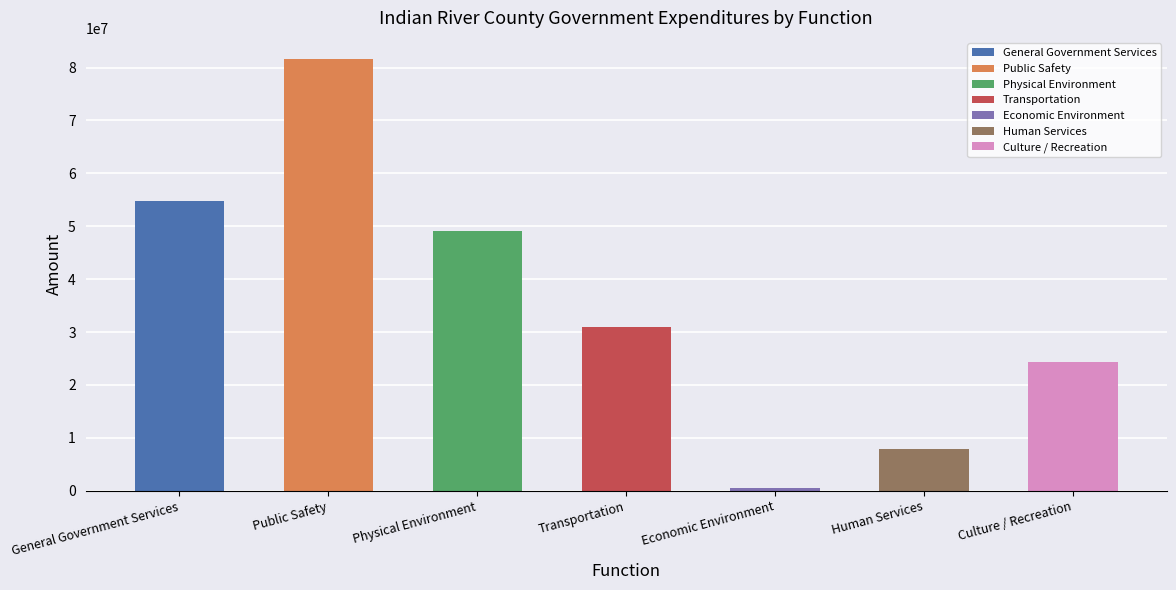

What is the average value?

35577994